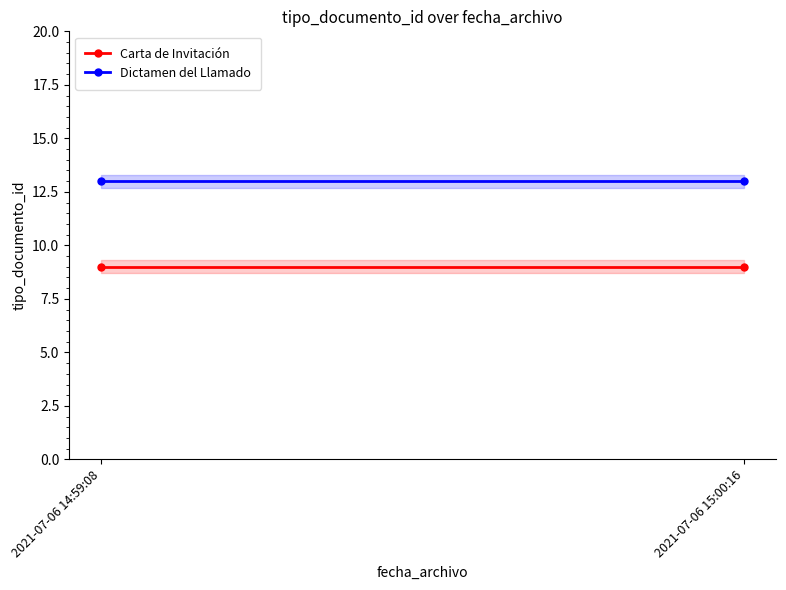

Which series has the largest total across all categories?

Dictamen del Llamado